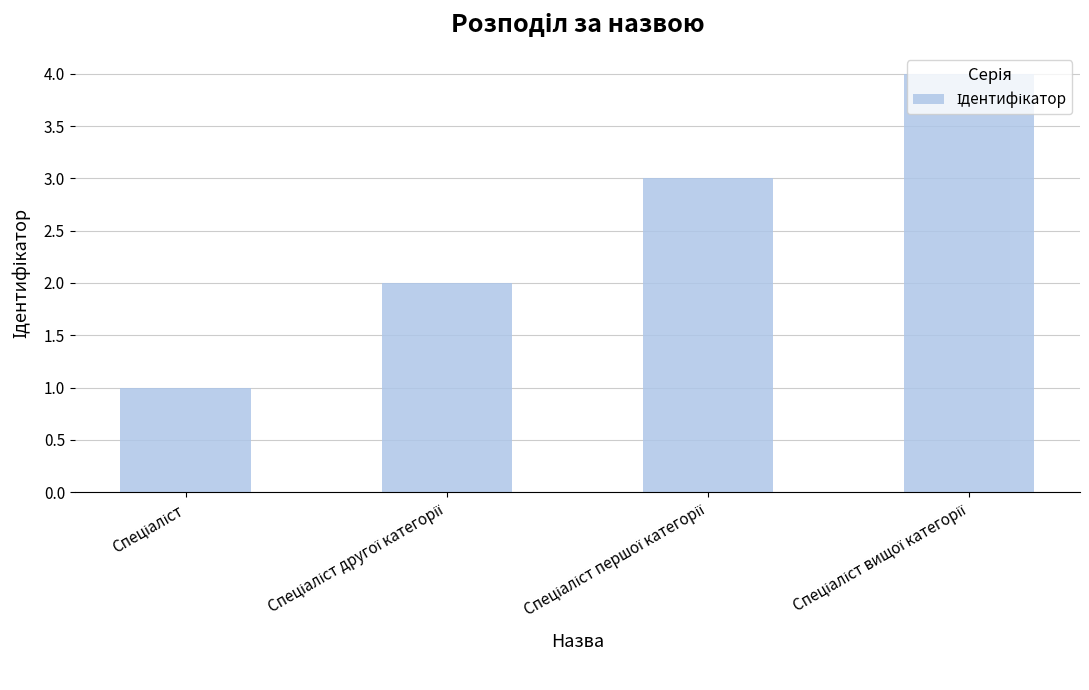

What is the greatest value displayed?

4